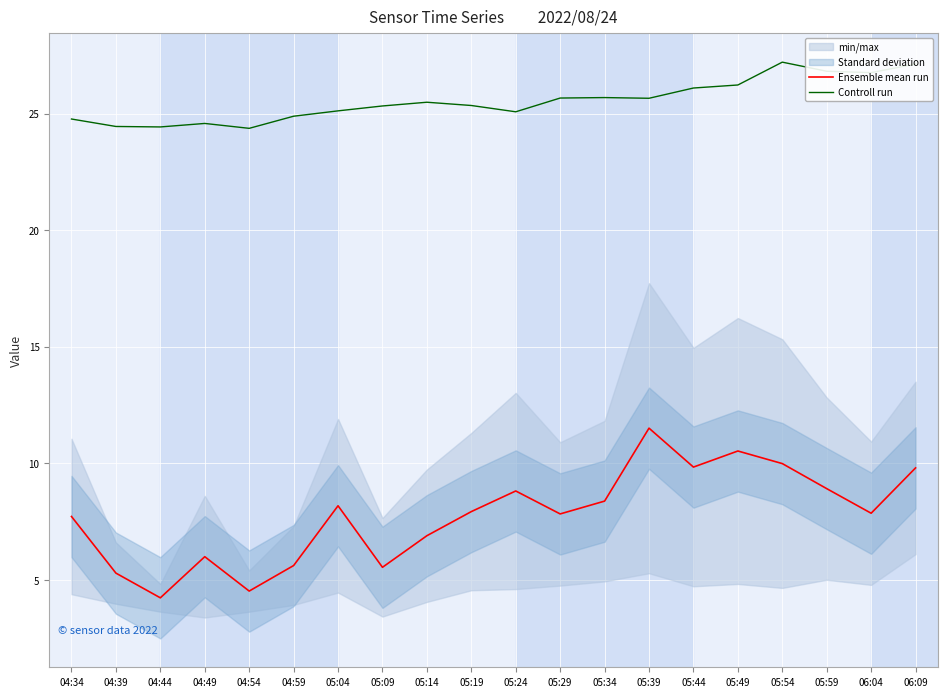

The Controll run series shows 24.4 at 04:44. True or false?

True